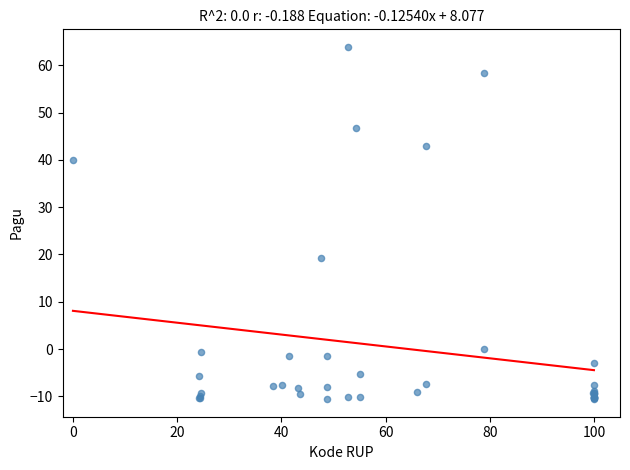

What Y value in the scatter plot is closest to 26?

19.3